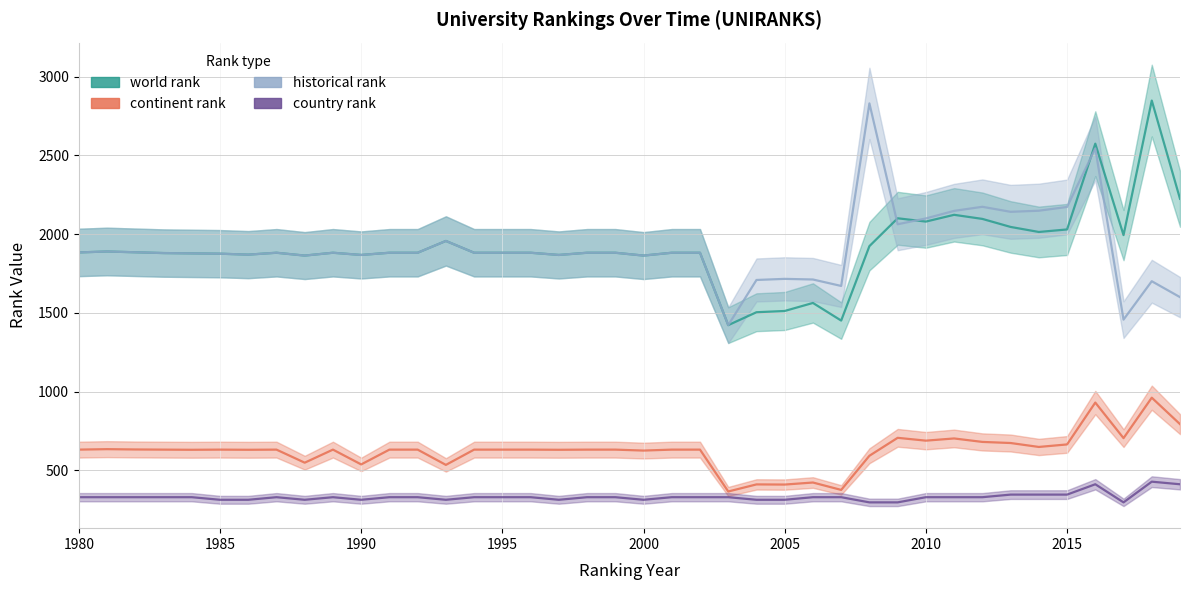

The country rank series shows 82.5 at 2005. True or false?

False